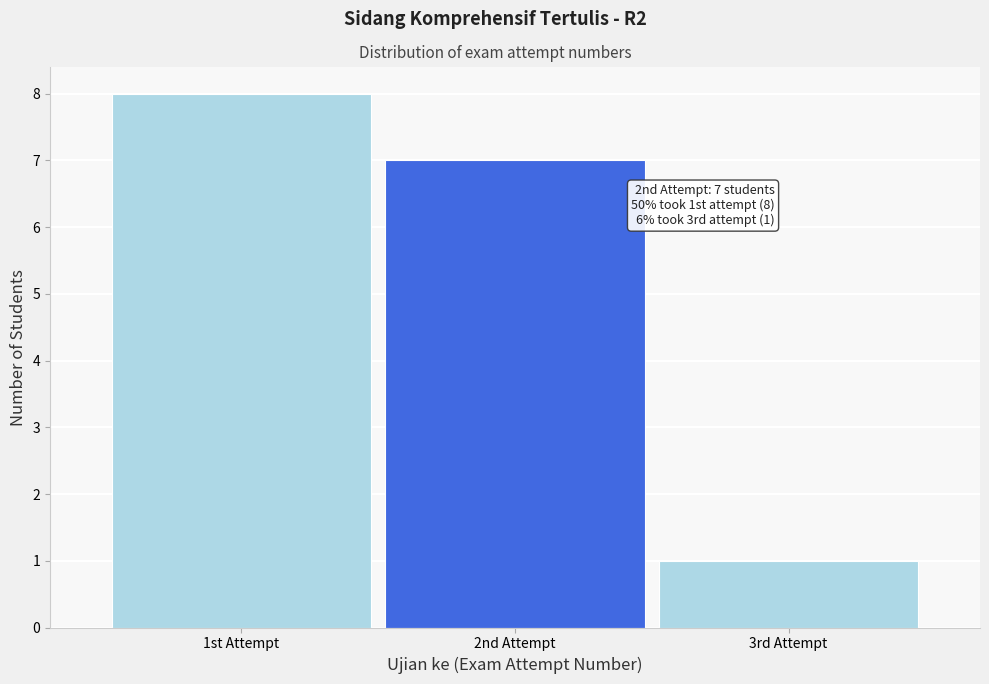

Reading left to right, transcribe all the data shown in this chart.

8	7	1